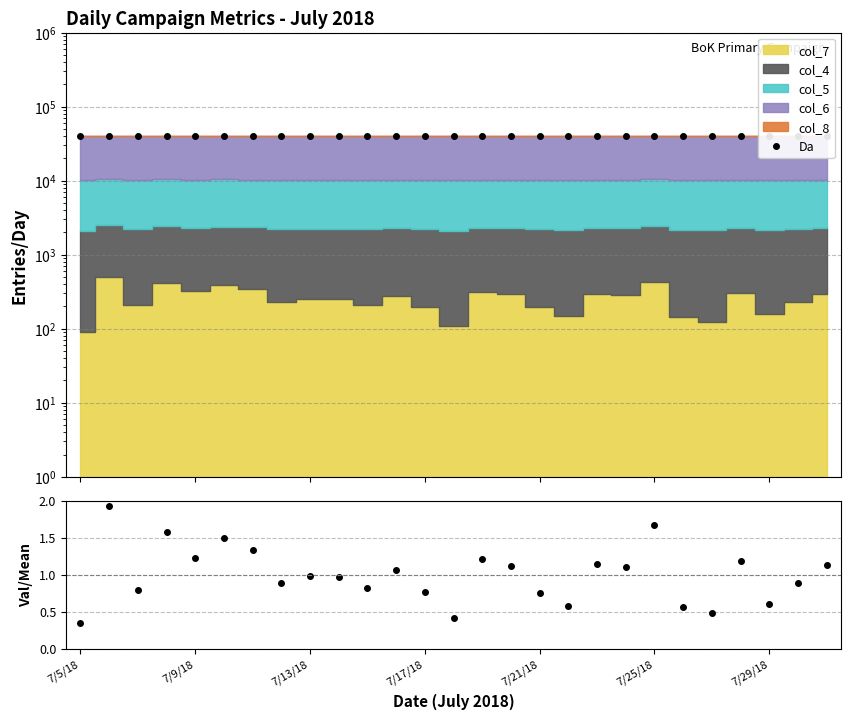

Reading left to right, transcribe all the data shown in this chart.

Da: 40141.6	40550.0	40256.3	40460.1	40369.3	40439.6	40396.7	40279.5	40306.0	40300.0	40262.3	40325.7	40249.5	40157.9	40365.1	40342.0	40246.1	40200.7	40346.2	40338.5	40484.1	40195.5	40175.0	40357.4	40207.5	40282.0	40343.7
col_7/mean: 0.4	1.9	0.8	1.6	1.2	1.5	1.3	0.9	1.0	1.0	0.8	1.1	0.8	0.4	1.2	1.1	0.8	0.6	1.1	1.1	1.7	0.6	0.5	1.2	0.6	0.9	1.1